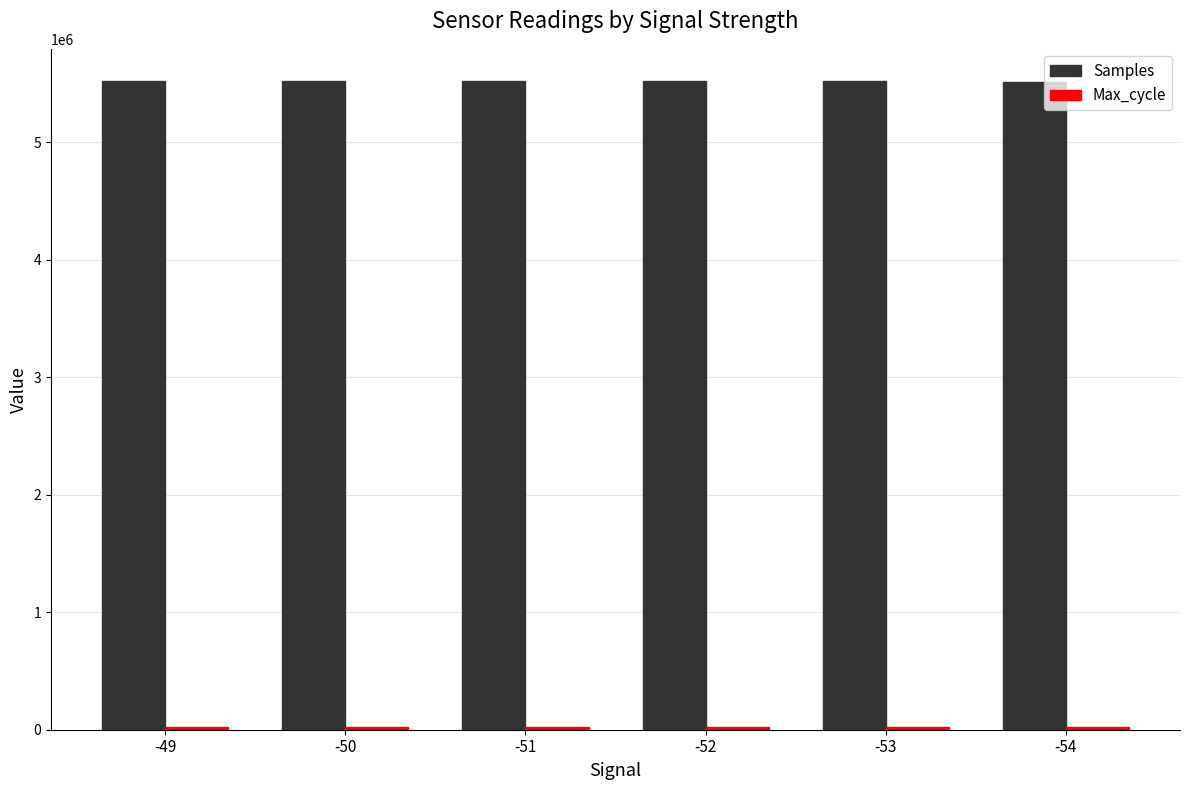

At how many categories does at least one series exceed 1785144?

6